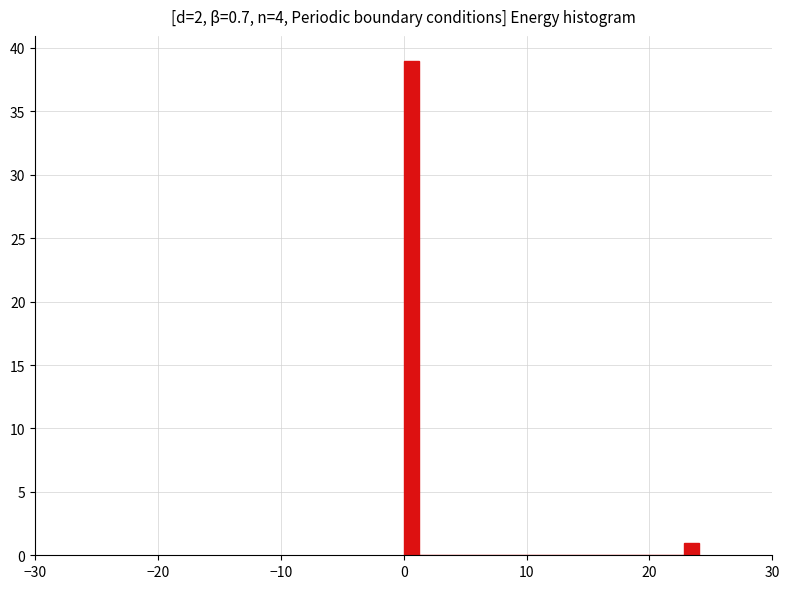

Around what value on the x-axis is the tallest bar? Give the approximate position of its centre, as read against the axis.

1